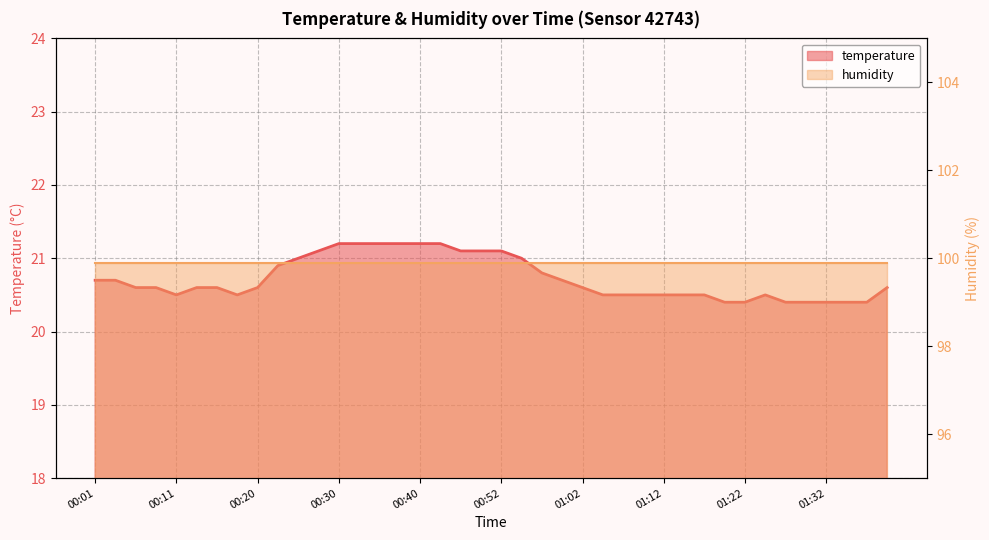

What is the label of the 28th point from the right?

00:30